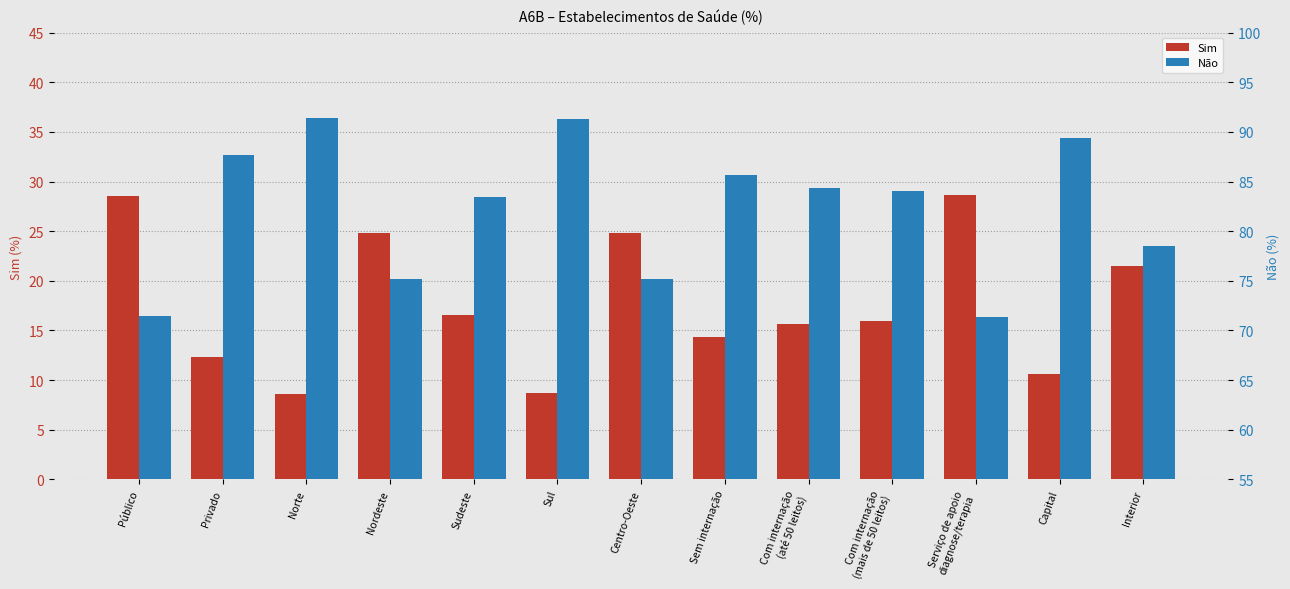

At which category does the chart reach its minimum across all series?

Norte